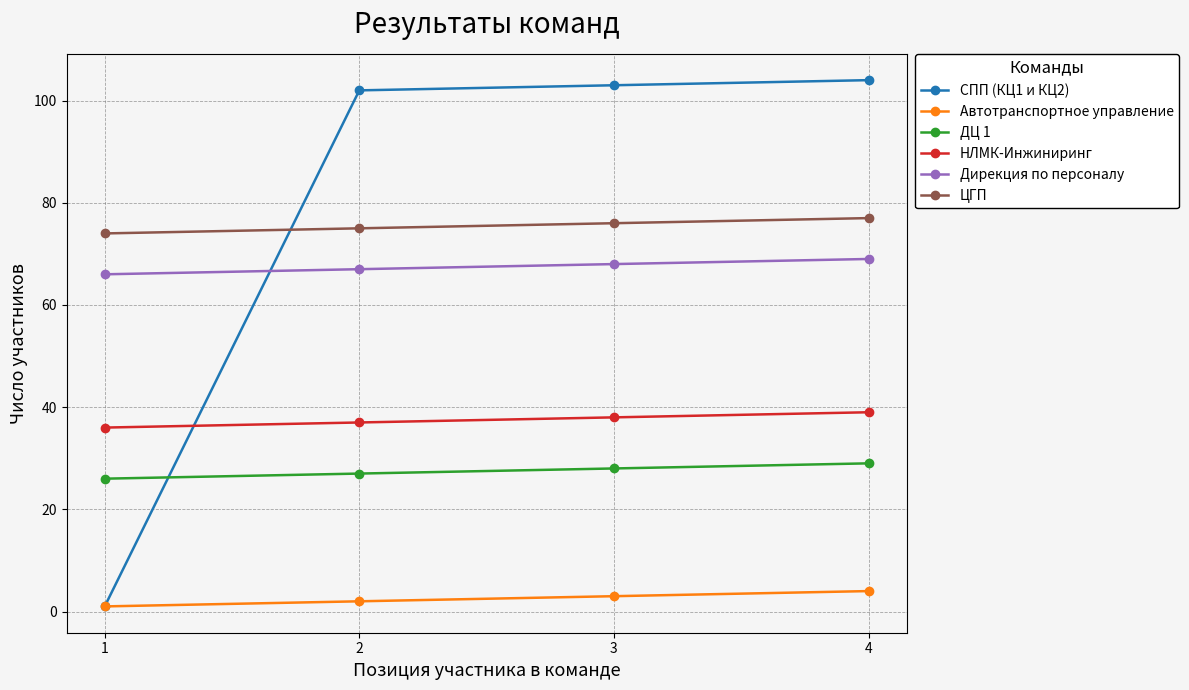

What is the sum of the ДЦ 1 values at 4 and 3?

57